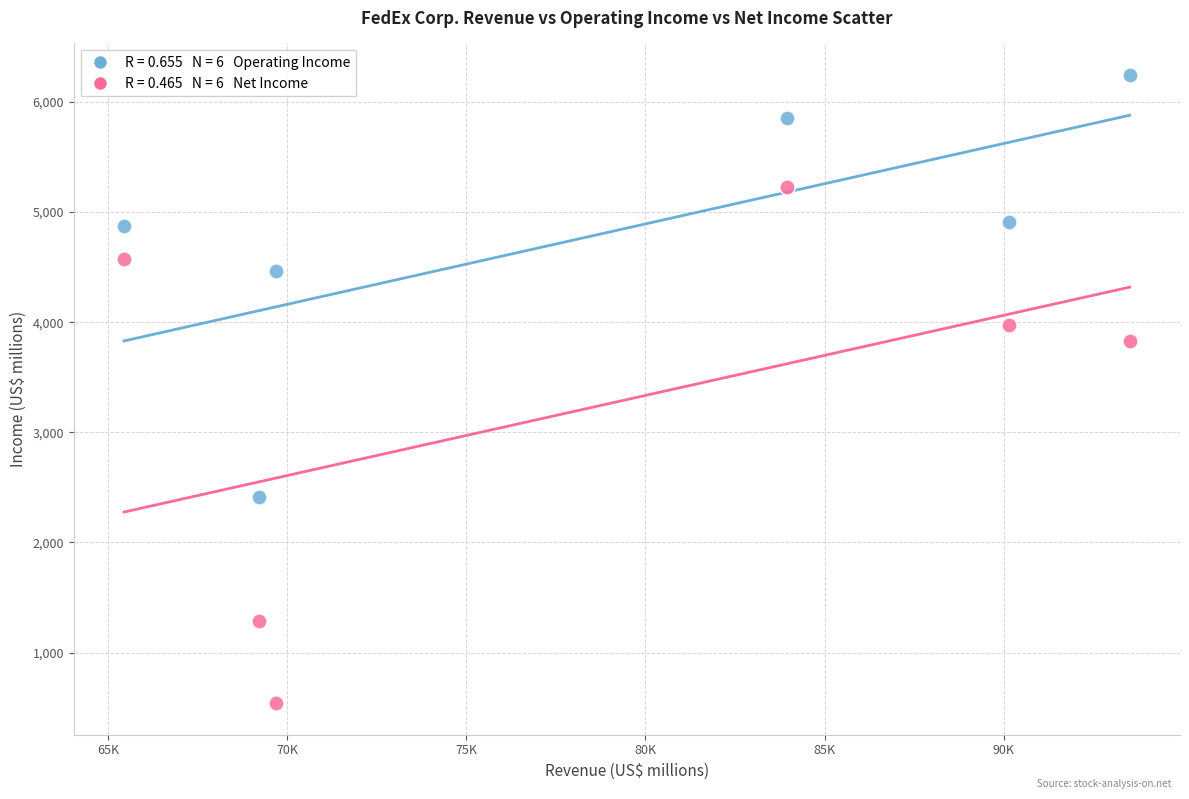

Across all data points, what is the average X value?

78664